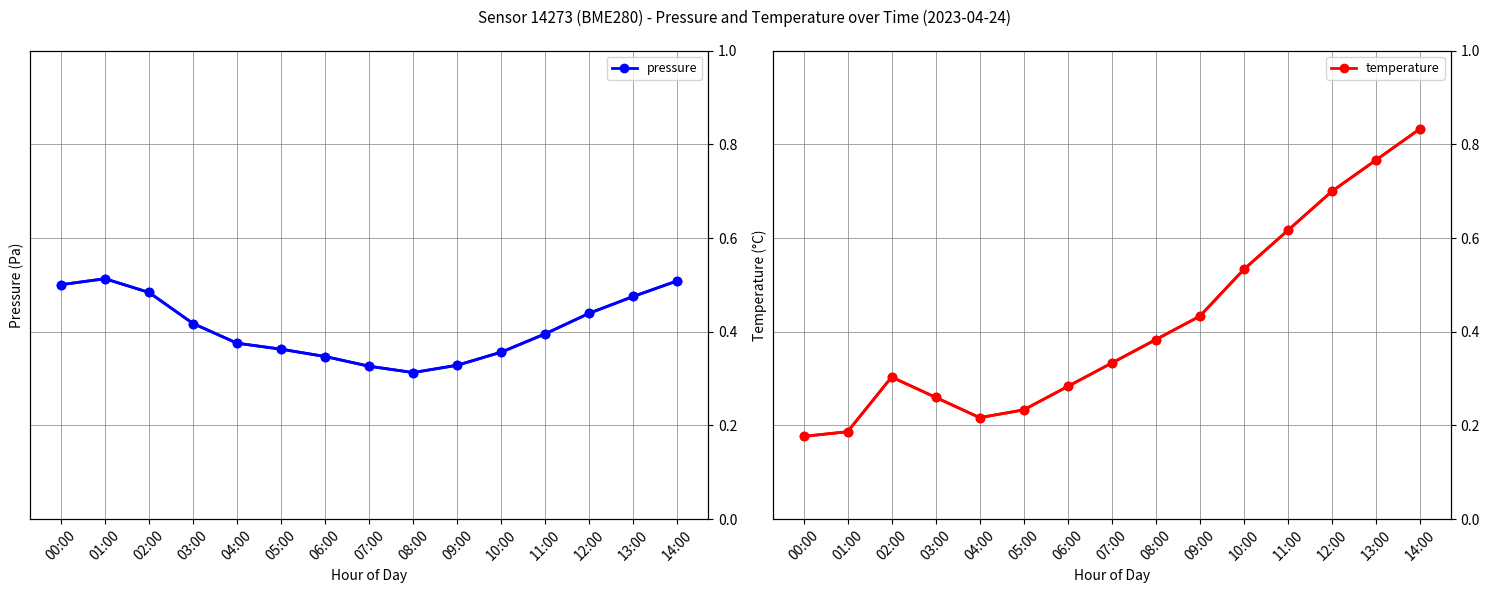

What is the average value of the pressure (norm) series?

0.4